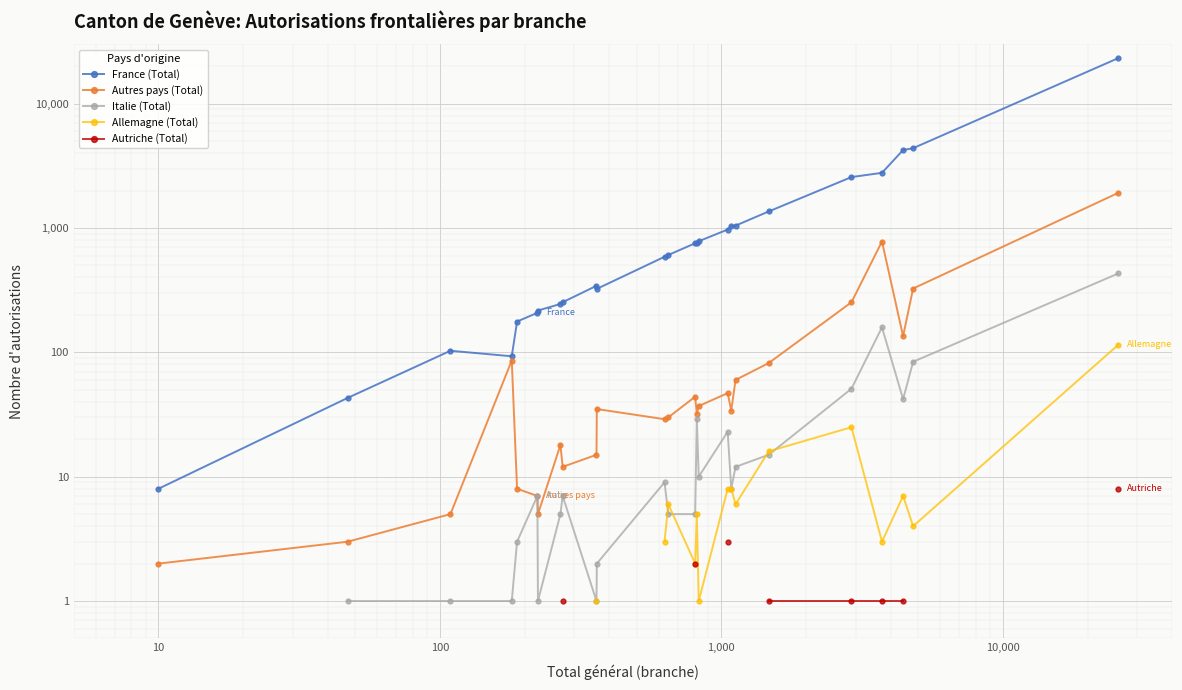

True or false: Autriche (Total) and France (Total) cross at least once.

False